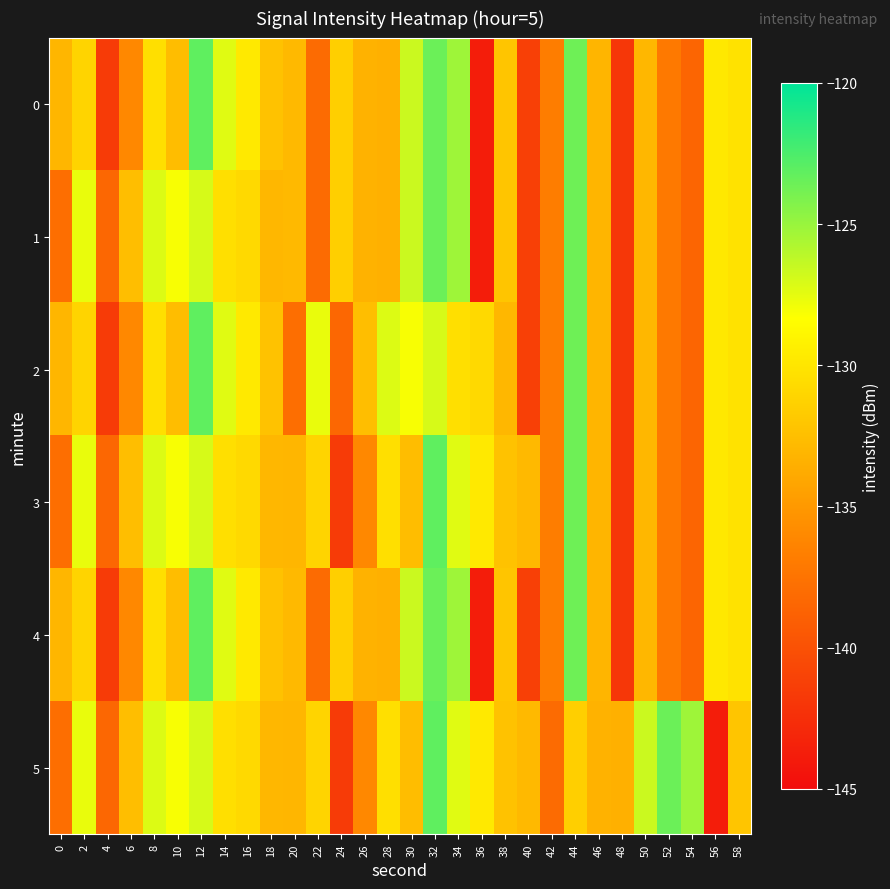

What is the spread (max minus min) of values at 0?

4.8